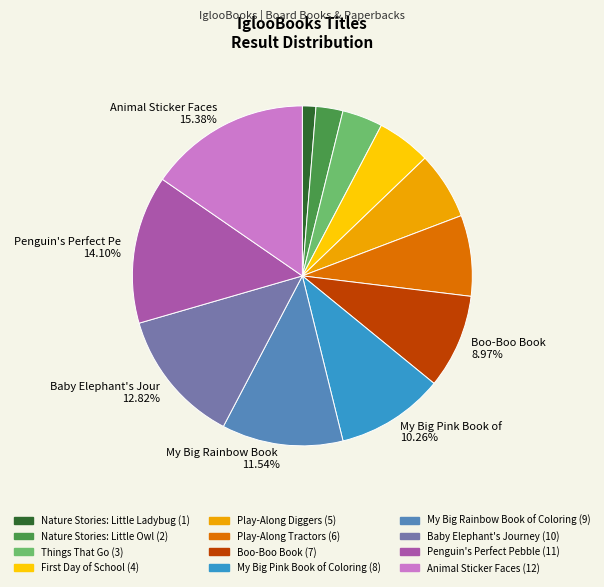

Is there a majority slice in this chart?

No